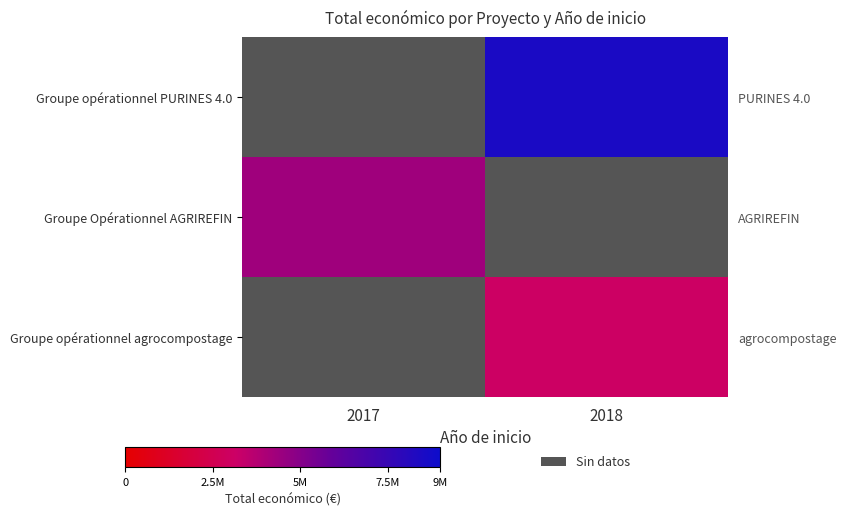

The Groupe opérationnel agrocompostage series shows 3079833 at 2018. True or false?

True